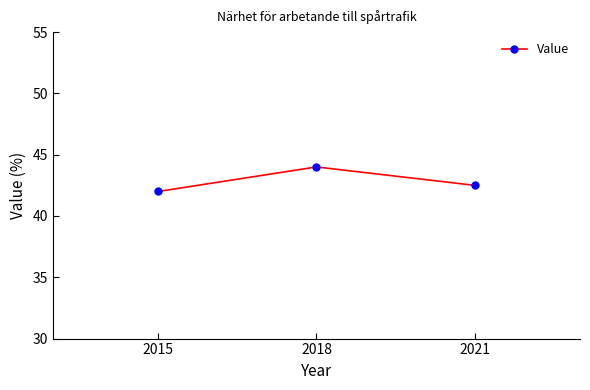

What is the sum of the values at 2021 and 2018?

86.5